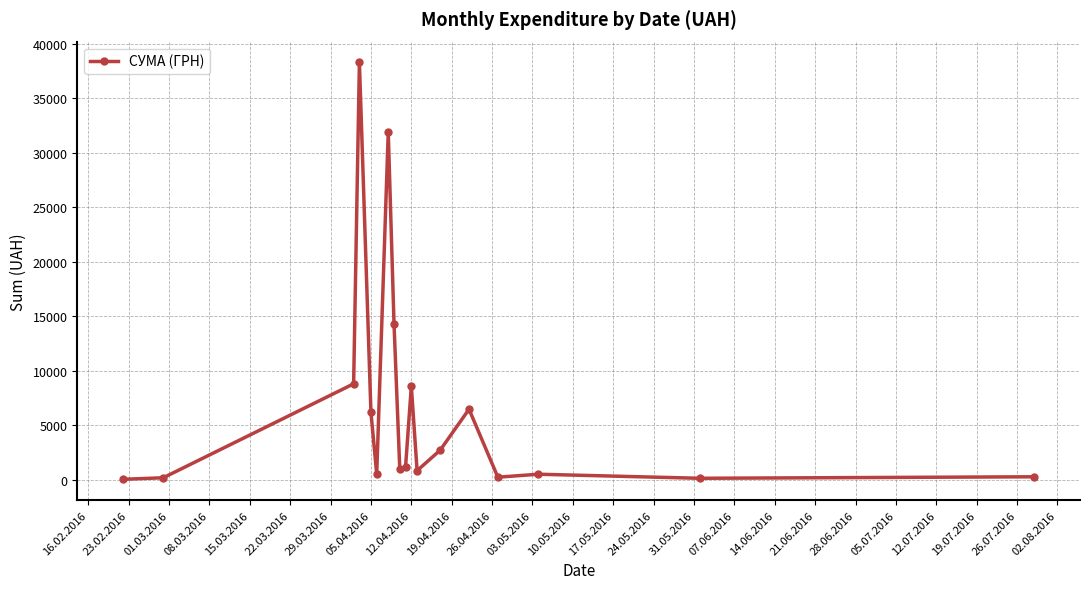

What is the greatest value displayed?

38303.0